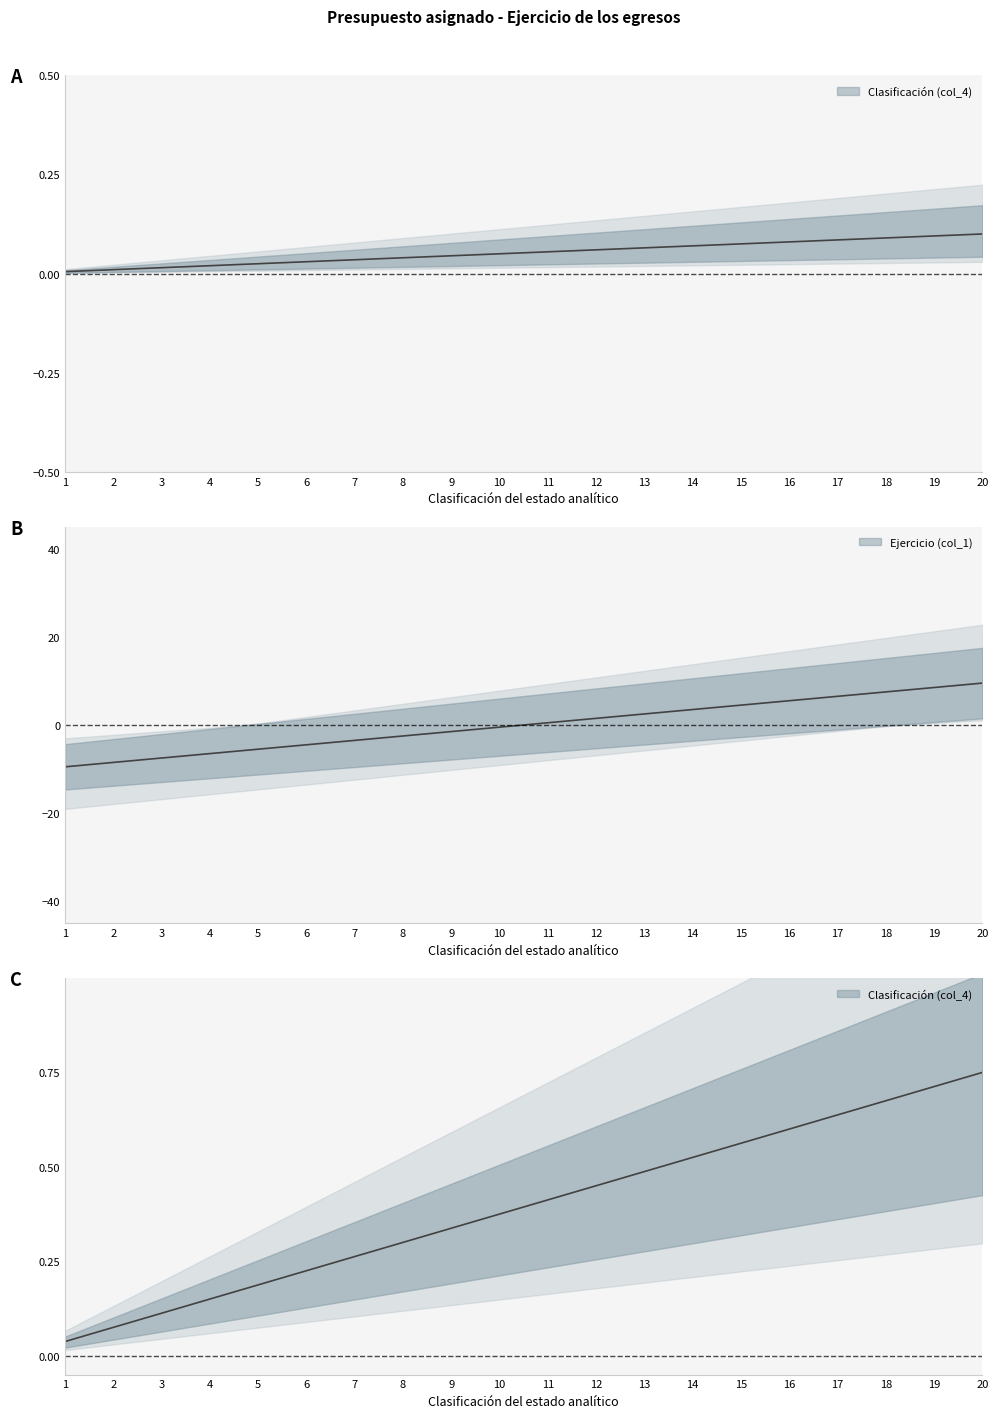

What is the sum of all values?

7.9